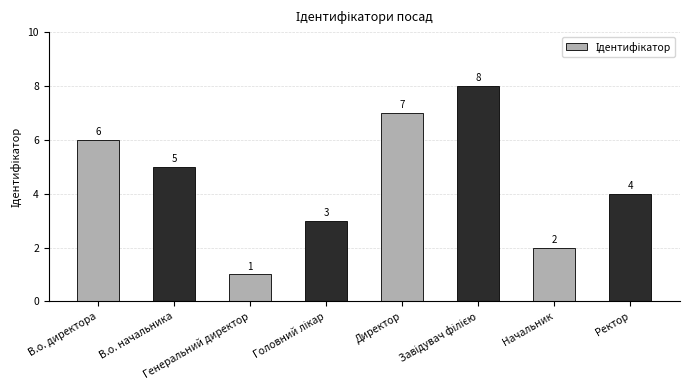

What is the sum of all values?

36